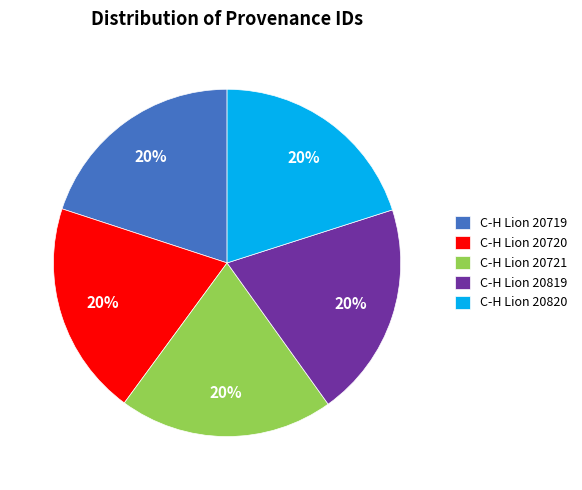

The C-H Lion 20720 slice represents 20% of the pie. True or false?

True